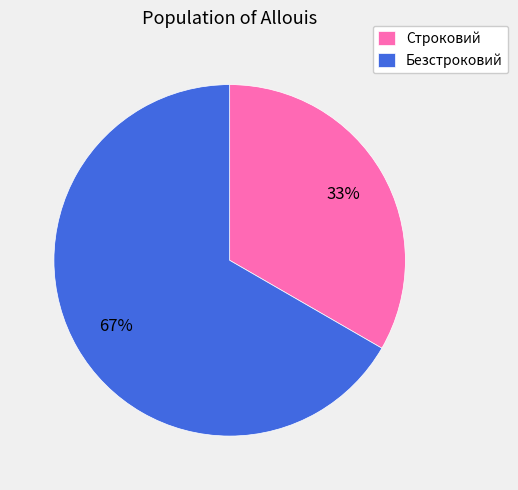

To the nearest percent, what is the average slice percentage?

50%